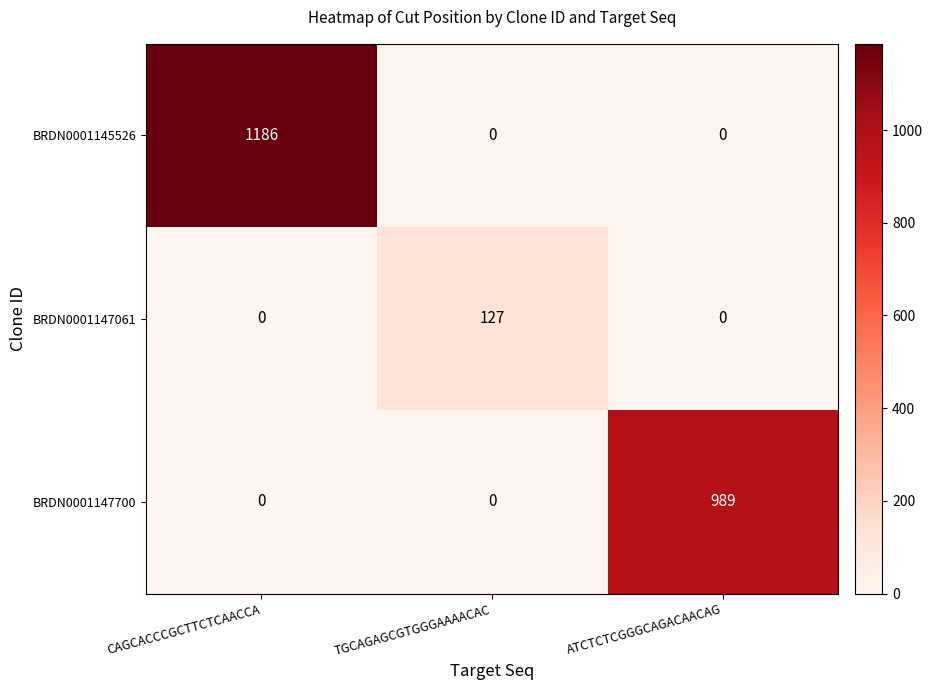

What is the approximate value of BRDN0001147700 at ATCTCTCGGGCAGACAACAG, to the nearest 10?

990